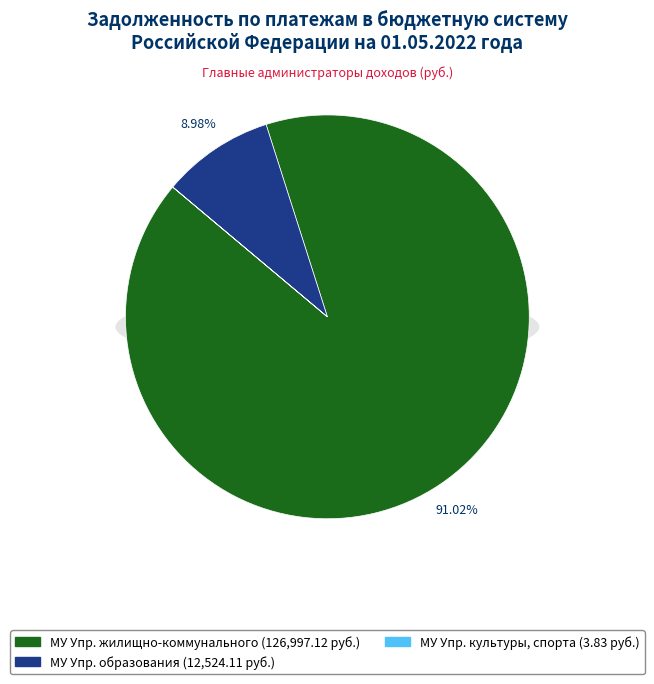

What is the total percentage of МУ Управление образования and МУ Управление культуры, спорта?

9.0%